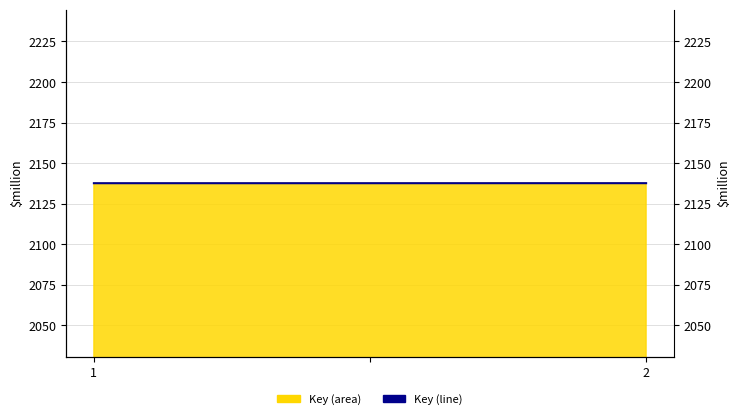

How many lines are shown in the chart?

1